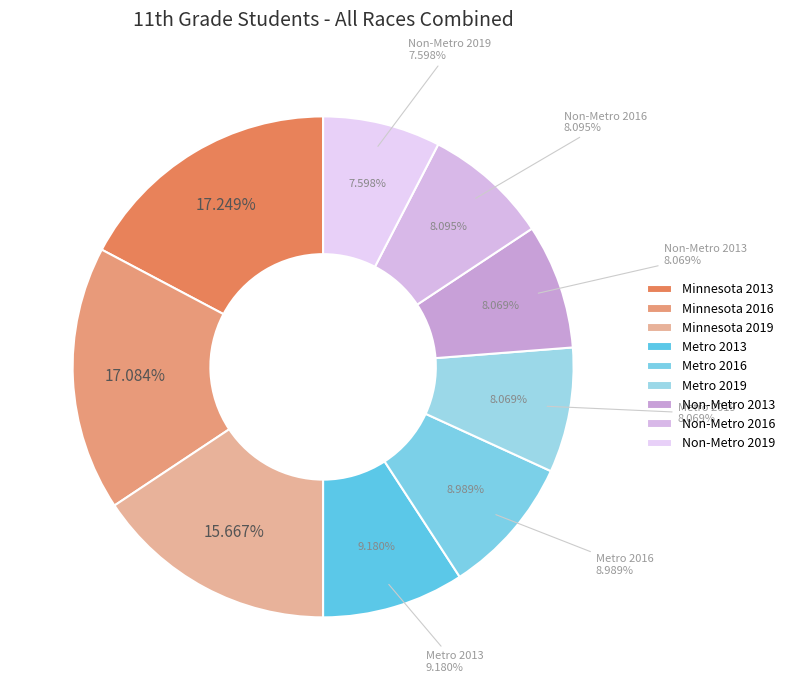

Which slice is the smallest?

Non-Metro 2019